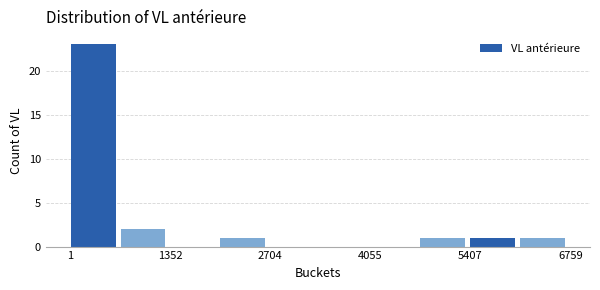

Read against the x-axis, roughly where is the centre of the tallest bar?

400